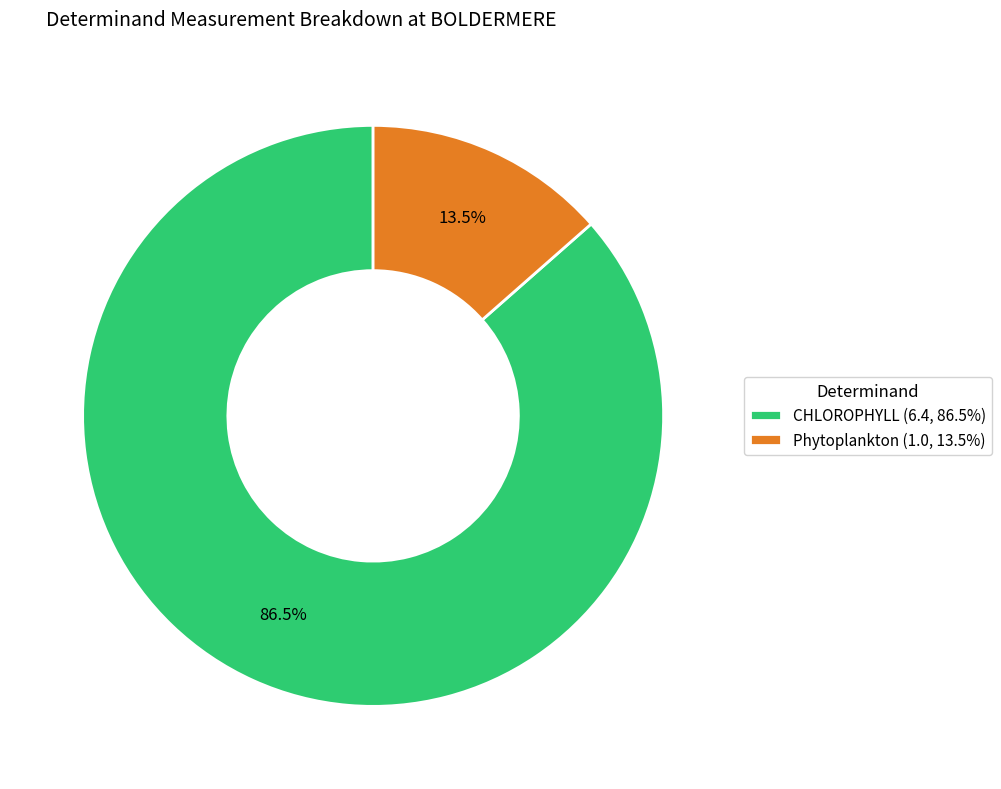

The CHLOROPHYLL slice represents 79% of the pie. True or false?

False